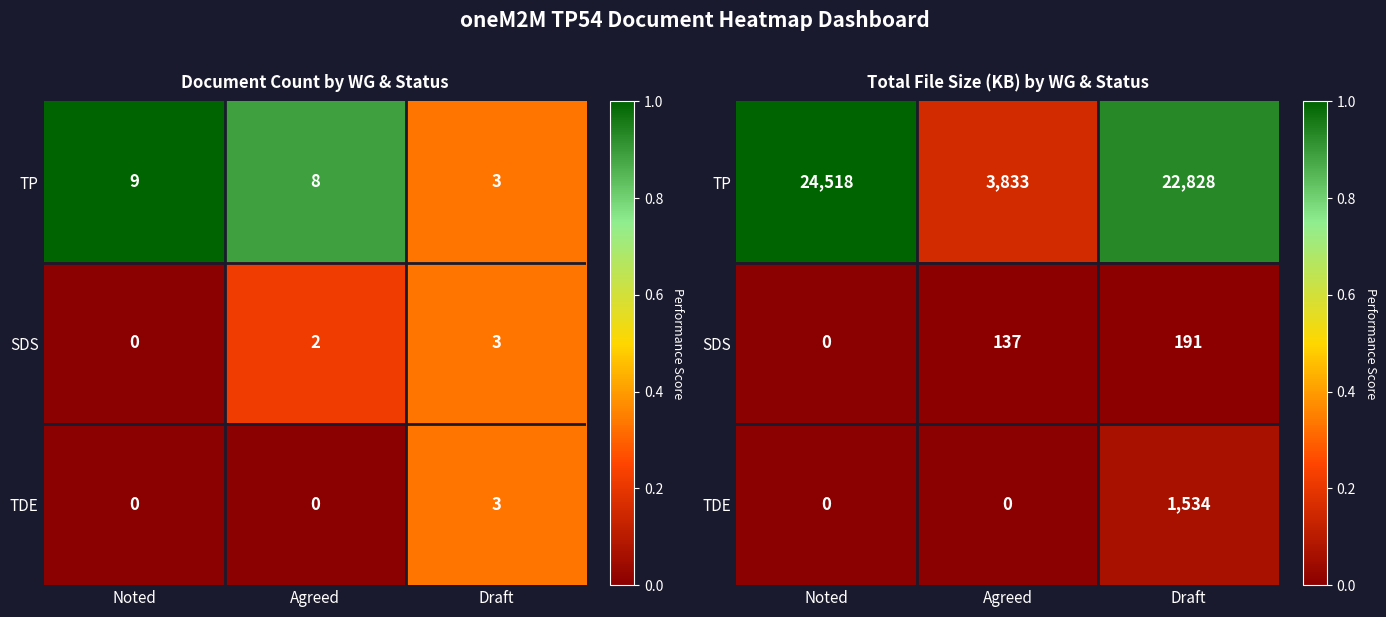

At which label does TP reach its peak?

Noted